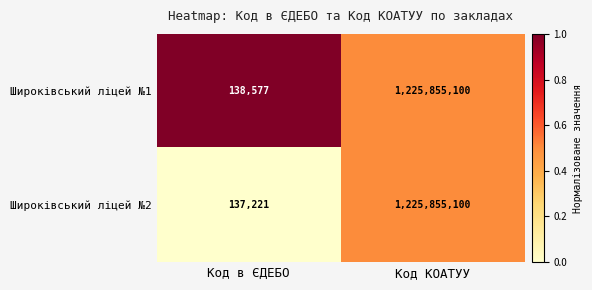

At which category is the sum across all series the highest?

Код КОАТУУ